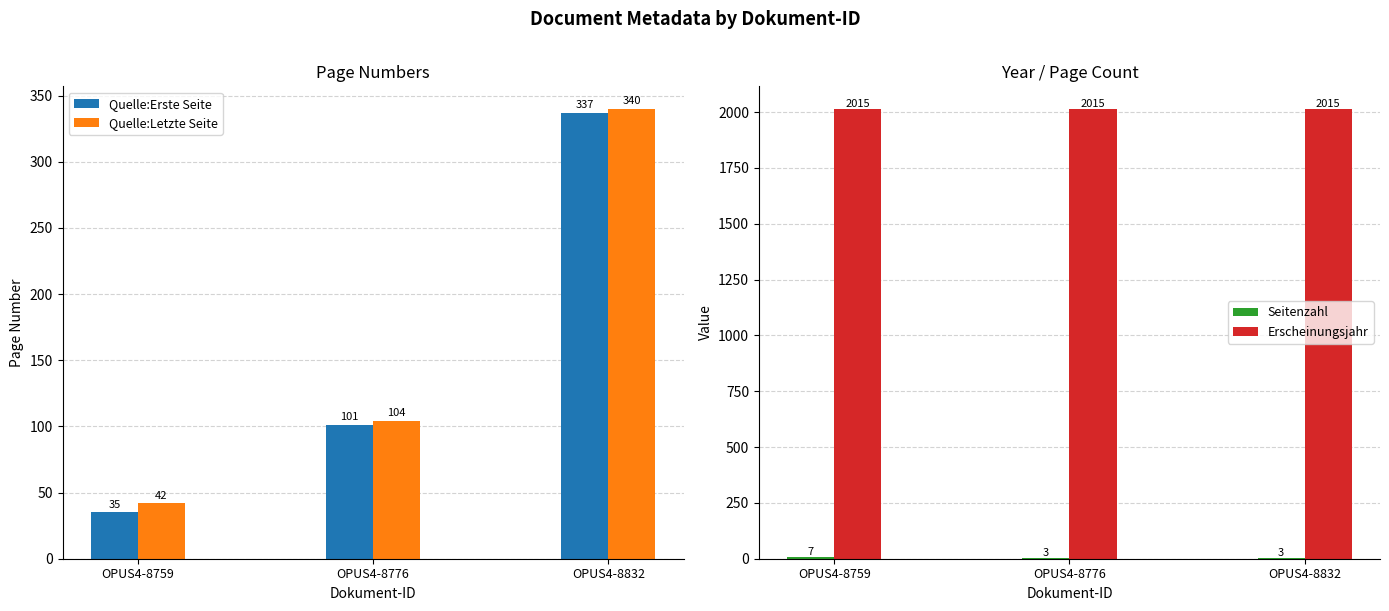

What is the value of the Quelle:Erste Seite bar at the 3rd from the left?

337